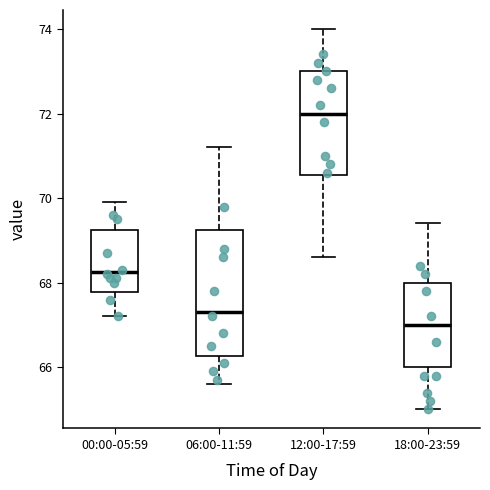

Reading left to right, transcribe this box plot: for each box, give where its median line is, the range the box spans, and where its two whiskers end, as read against the y-axis. The values are not printed on the chart, so give them approximately, as read against the axis.

00:00-05:59: median 68.2, box 67.8 to 69.2, whiskers 67.2 to 70.0
06:00-11:59: median 67.4, box 66.2 to 69.2, whiskers 65.6 to 71.2
12:00-17:59: median 72.0, box 70.6 to 73.0, whiskers 68.6 to 74.0
18:00-23:59: median 67.0, box 66.0 to 68.0, whiskers 65.0 to 69.4